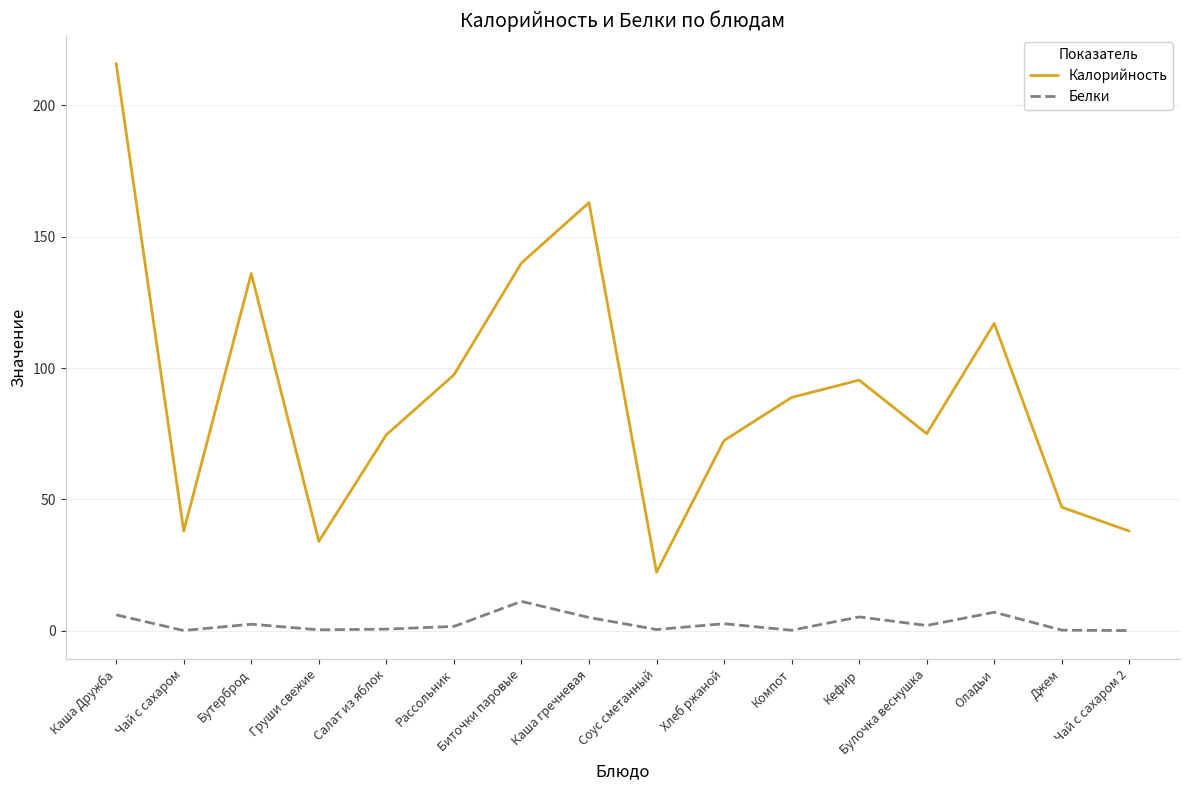

Does the chart have visible grid lines?

Yes